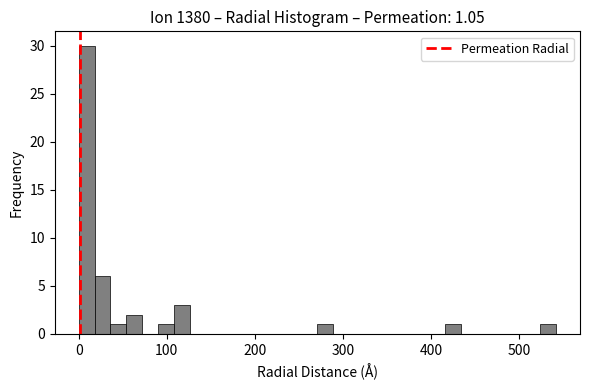

Read against the x-axis, roughly where is the centre of the tallest bar?

10